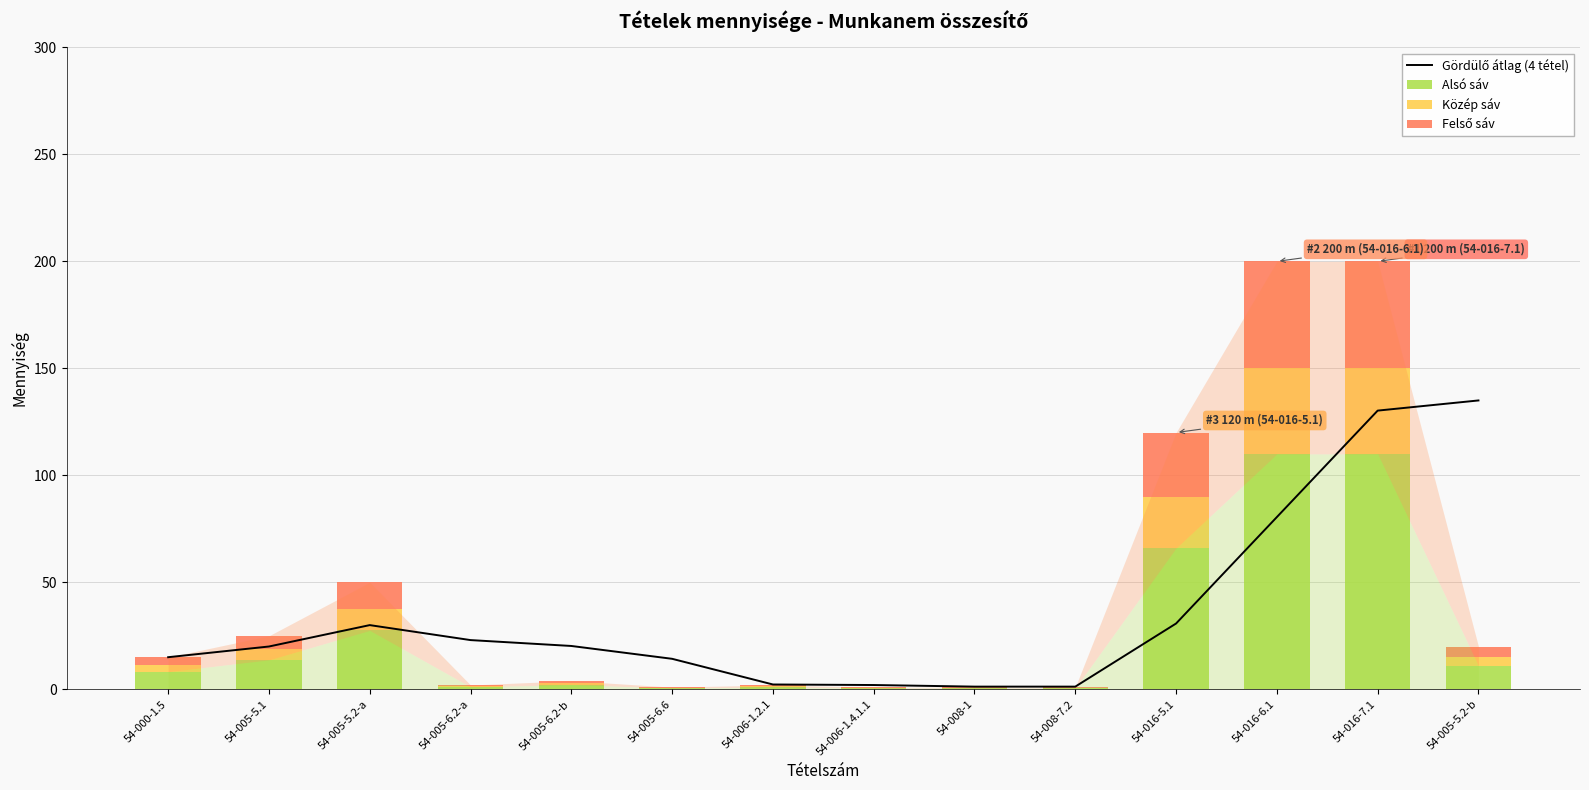

What is the minimum value shown in the chart?

1.2